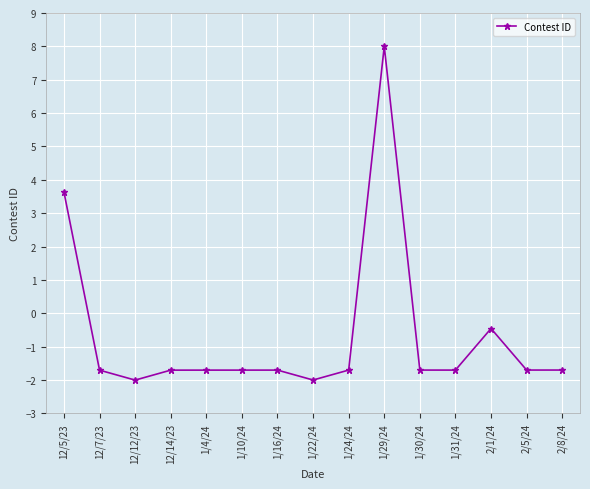

The chart shows a value of 8.0 at 1/29/24. True or false?

True